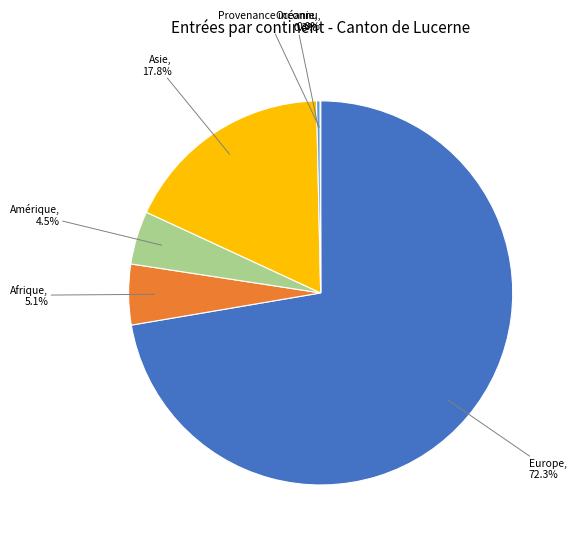

Is there any slice that represents more than half of the pie?

Yes